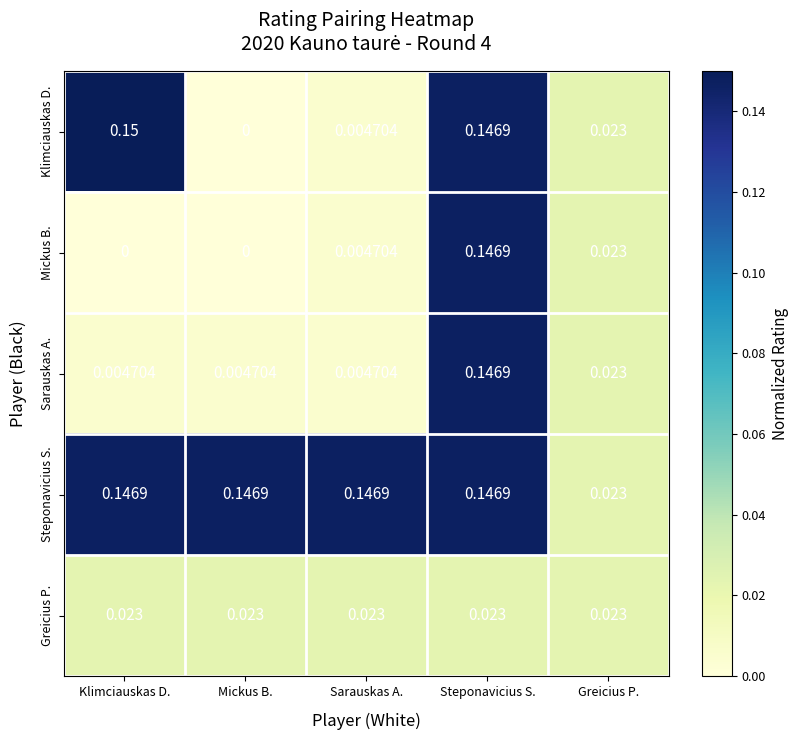

Which series has the largest range (max minus min)?

Klimciauskas D.